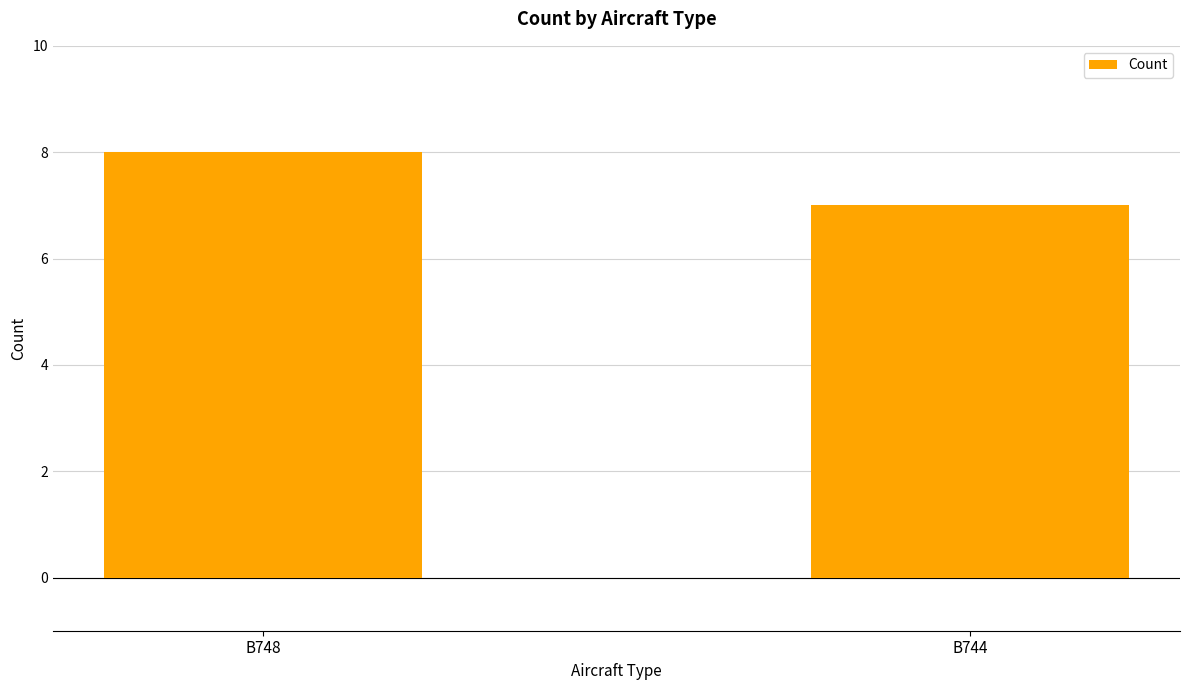

Is it true that the value at B748 is 12?

False